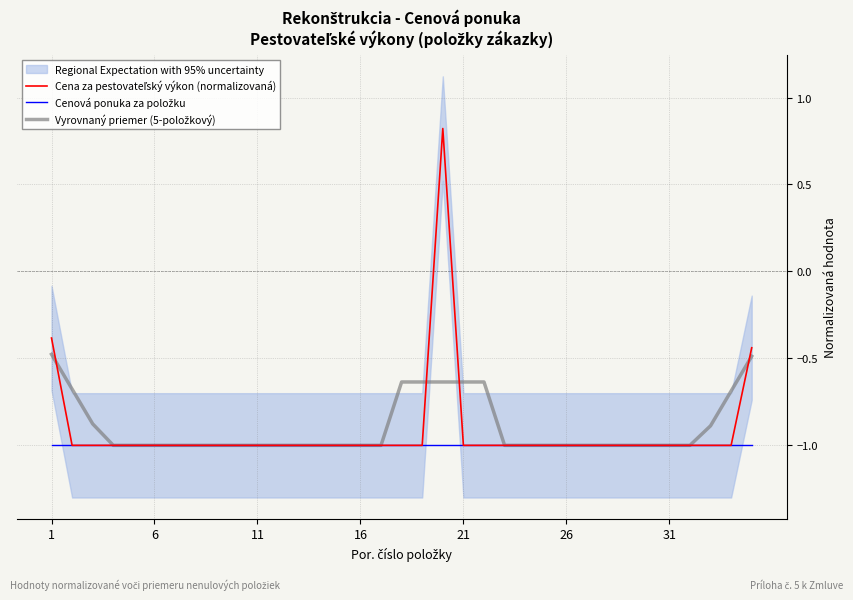

Which series changed the most between 9 and 16?

Cena za pestovateľský výkon (normalizovaná)